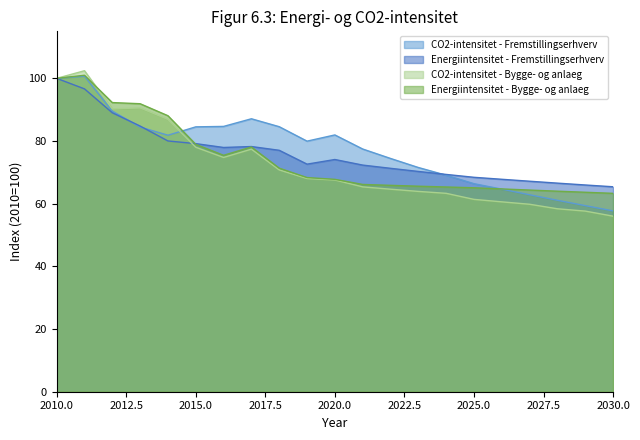

Which has a higher value, 2016 or 2027?

2016